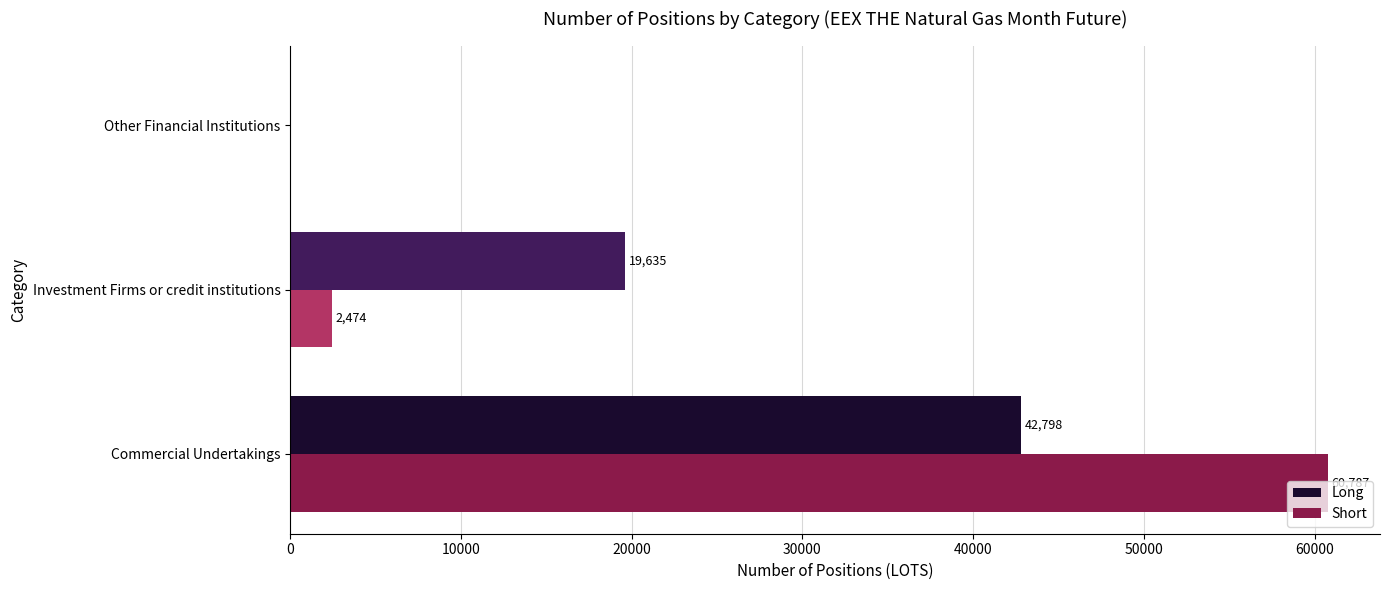

At which category does the chart reach its peak across all series?

Commercial Undertakings